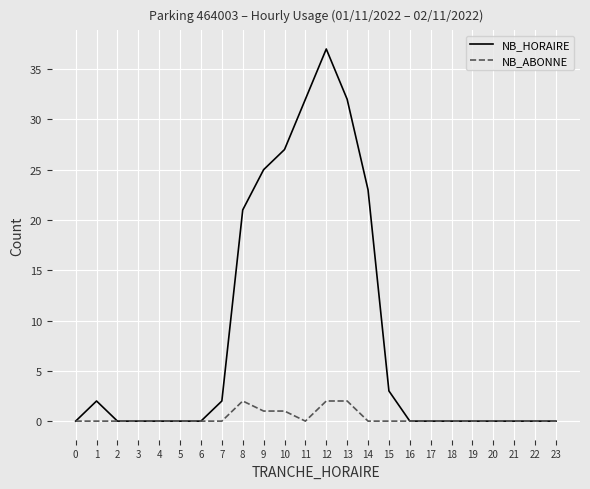

What are all the series names shown in the legend?

NB_HORAIRE, NB_ABONNE